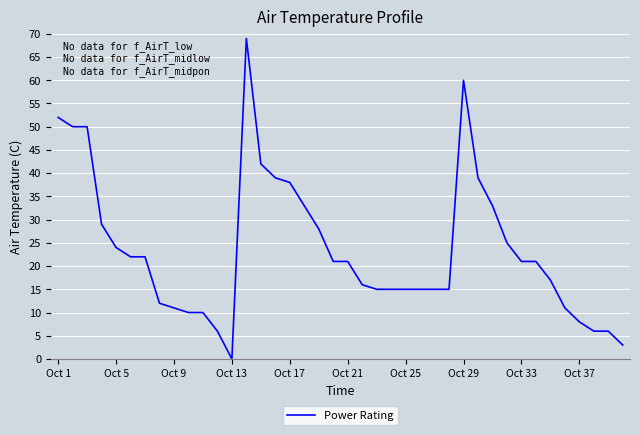

How many values are above zero?

39